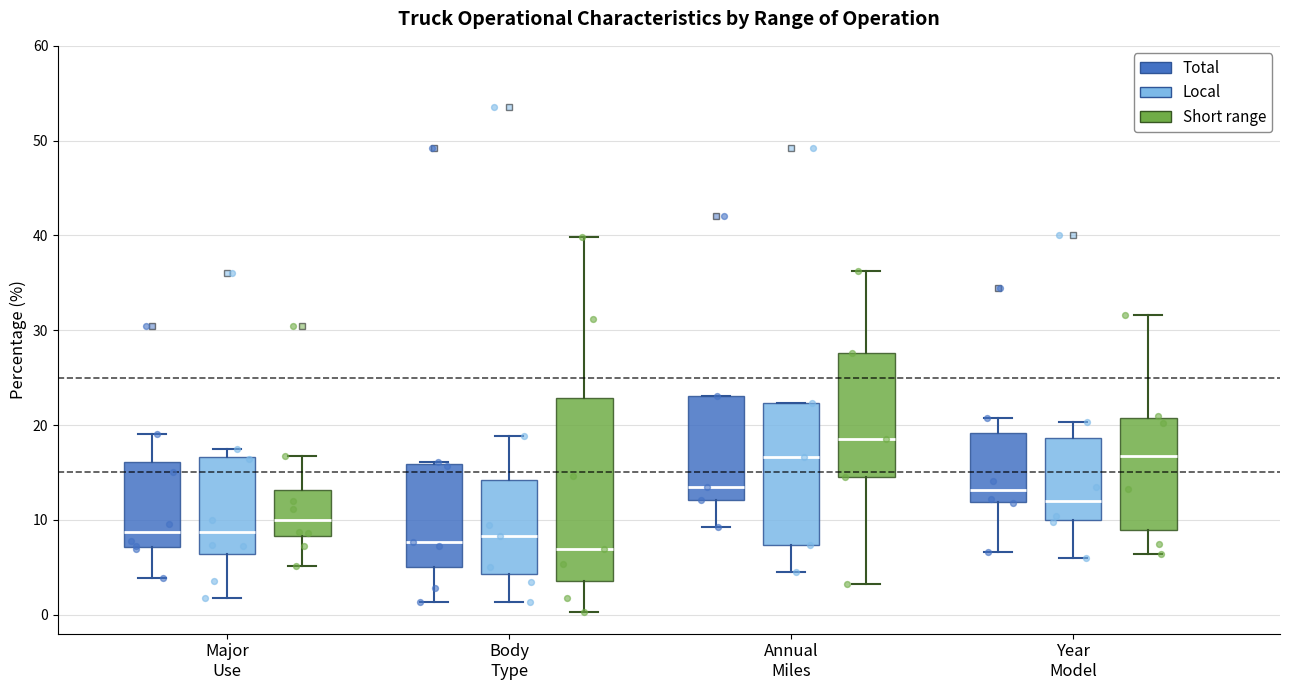

Reading left to right, transcribe this box plot: for each box, give where its median line is, the range the box spans, and where its two whiskers end, as read against the y-axis. The values are not printed on the chart, so give them approximately, as read against the axis.

Major Use (Total): median 9, box 7 to 16, whiskers 4 to 19
Major Use (Local): median 9, box 6 to 17, whiskers 2 to 18
Major Use (Short range): median 10, box 8 to 13, whiskers 5 to 17
Body Type (Total): median 8, box 5 to 16, whiskers 1 to 16
Body Type (Local): median 8, box 4 to 14, whiskers 1 to 19
Body Type (Short range): median 7, box 4 to 23, whiskers 0 to 40
Annual Miles (Total): median 14, box 12 to 23, whiskers 9 to 23
Annual Miles (Local): median 17, box 7 to 22, whiskers 5 to 22
Annual Miles (Short range): median 19, box 15 to 28, whiskers 3 to 36
Year Model (Total): median 13, box 12 to 19, whiskers 7 to 21
Year Model (Local): median 12, box 10 to 19, whiskers 6 to 20
Year Model (Short range): median 17, box 9 to 21, whiskers 6 to 32